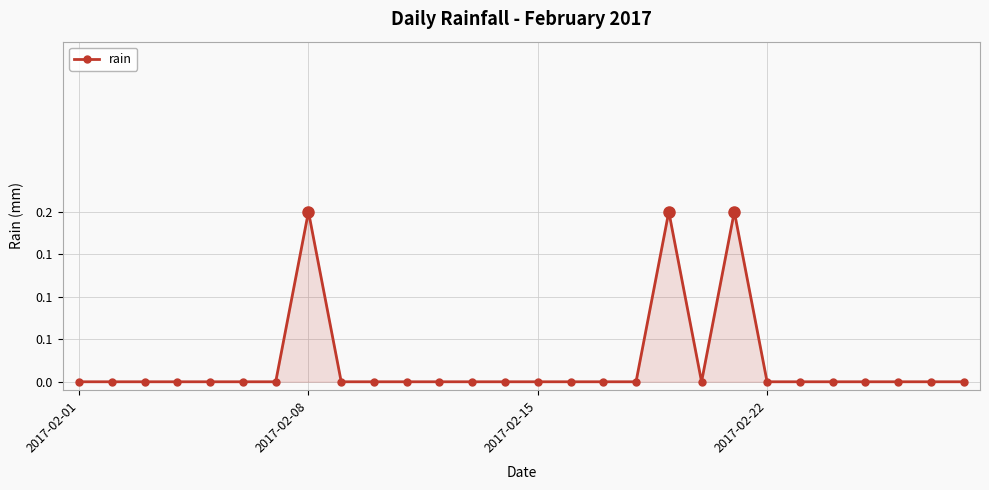

What is the sum of all values?

0.6